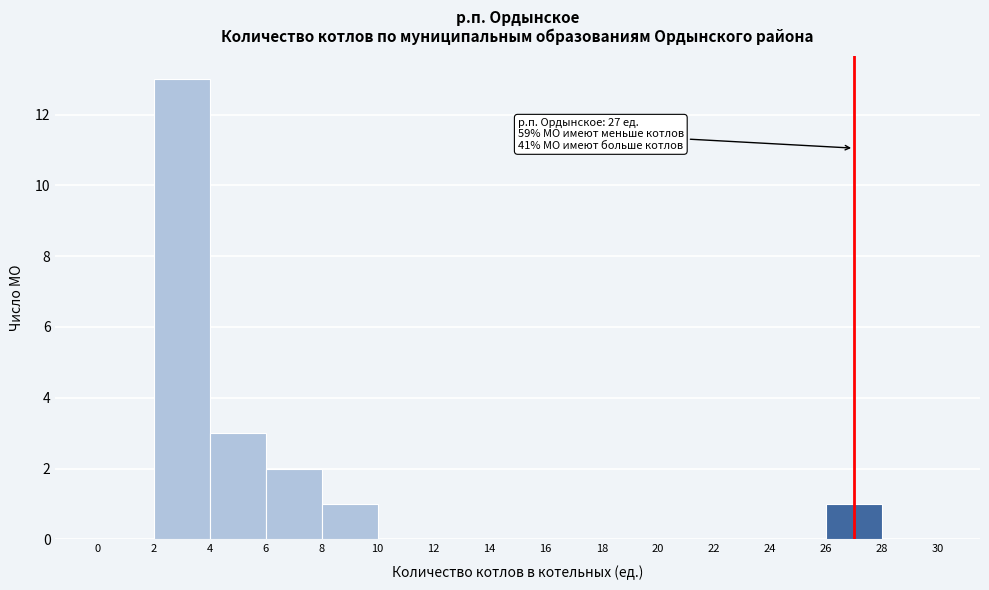

Which range on the x-axis has the tallest bar?

2 to 4